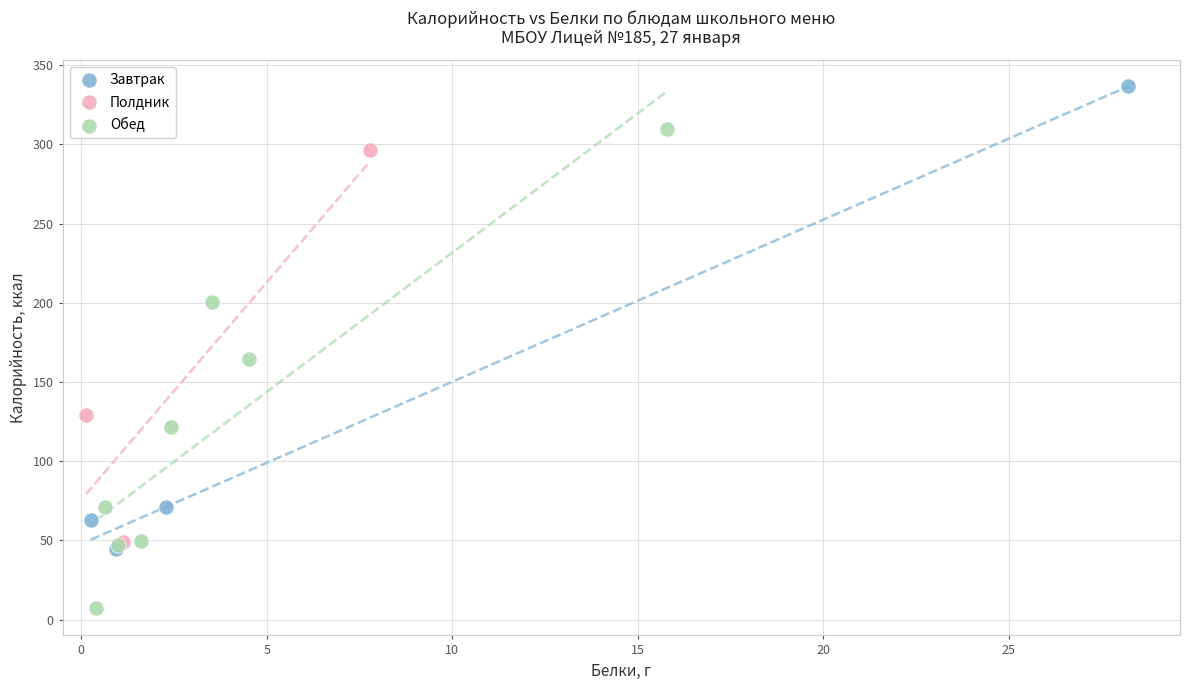

What are all the series names shown in the legend?

Завтрак, Полдник, Обед